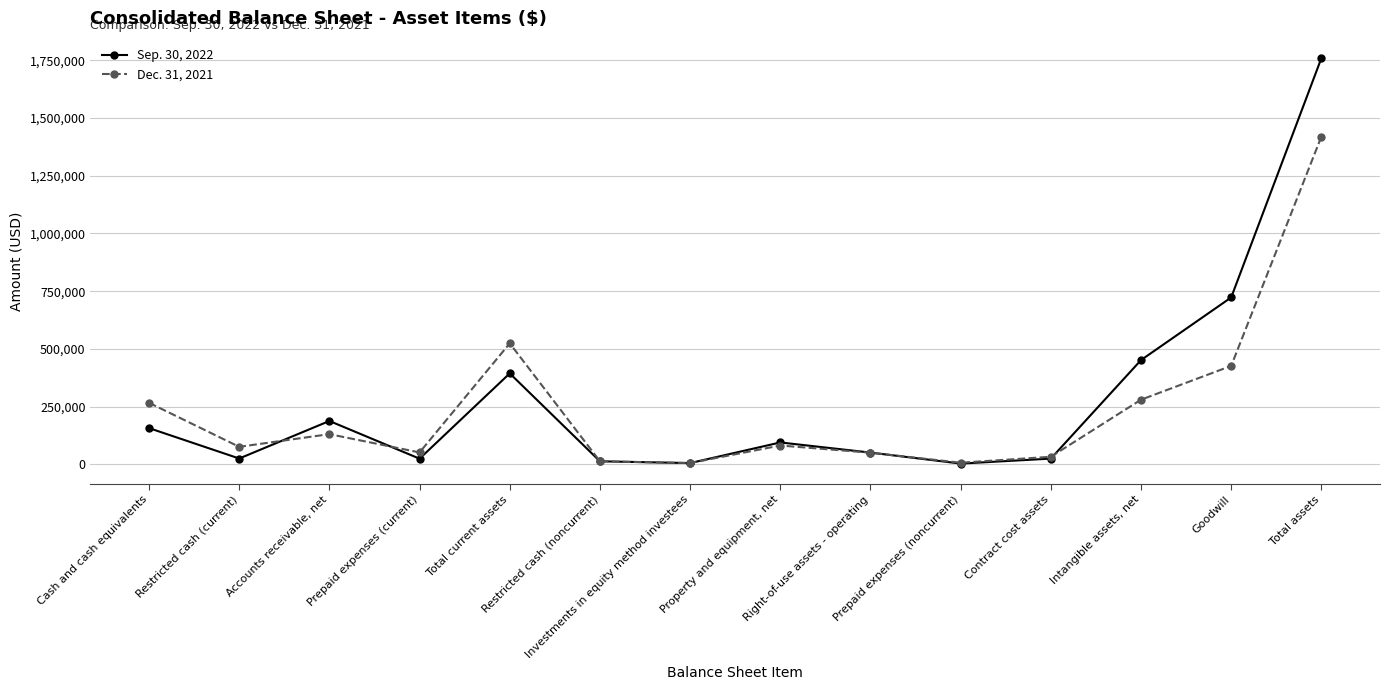

Is this an area chart (filled region under the line)?

No